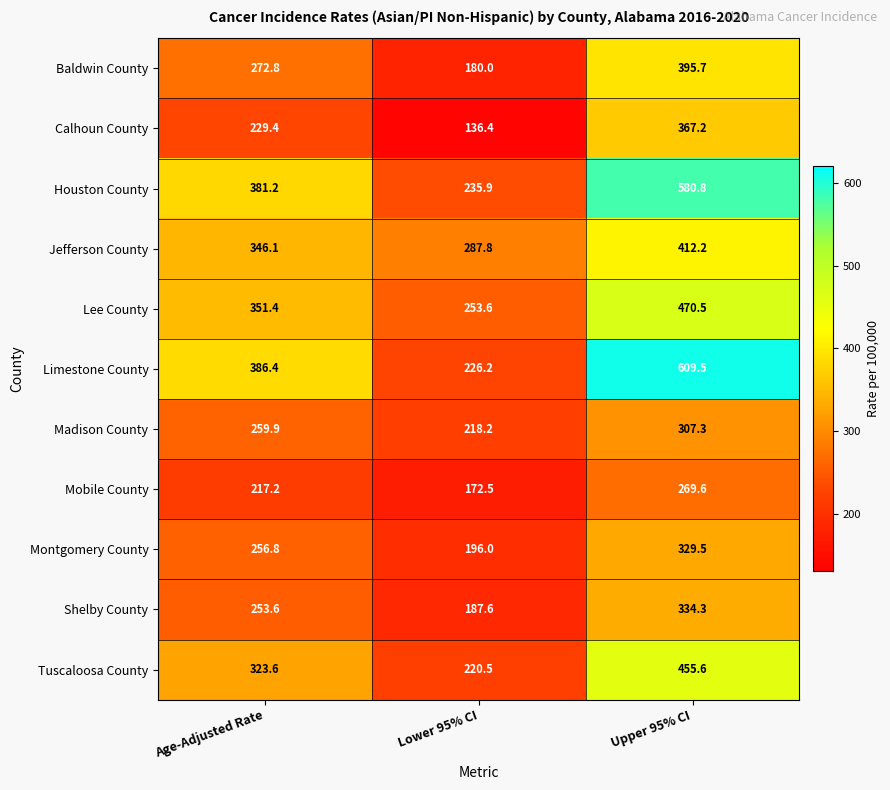

Which series has the widest spread of values?

Limestone County